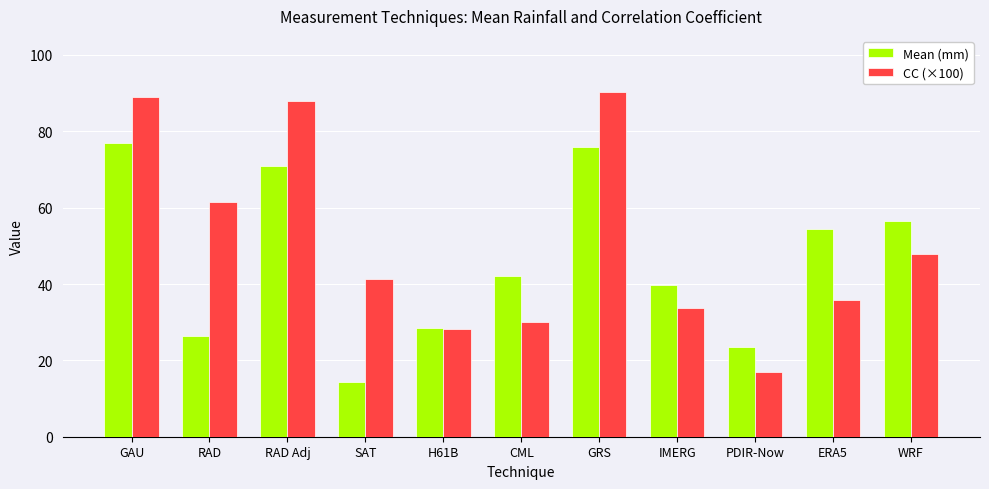

Reading right to left, list all the values displayed in this chart.

Mean (mm): WRF=56.5	ERA5=54.3	PDIR-Now=23.5	IMERG=39.8	GRS=75.9	CML=42.1	H61B=28.4	SAT=14.4	RAD Adj=70.8	RAD=26.3	GAU=76.9
CC (×100): WRF=47.9	ERA5=35.7	PDIR-Now=17.0	IMERG=33.6	GRS=90.4	CML=30.1	H61B=28.3	SAT=41.3	RAD Adj=88.0	RAD=61.4	GAU=88.9